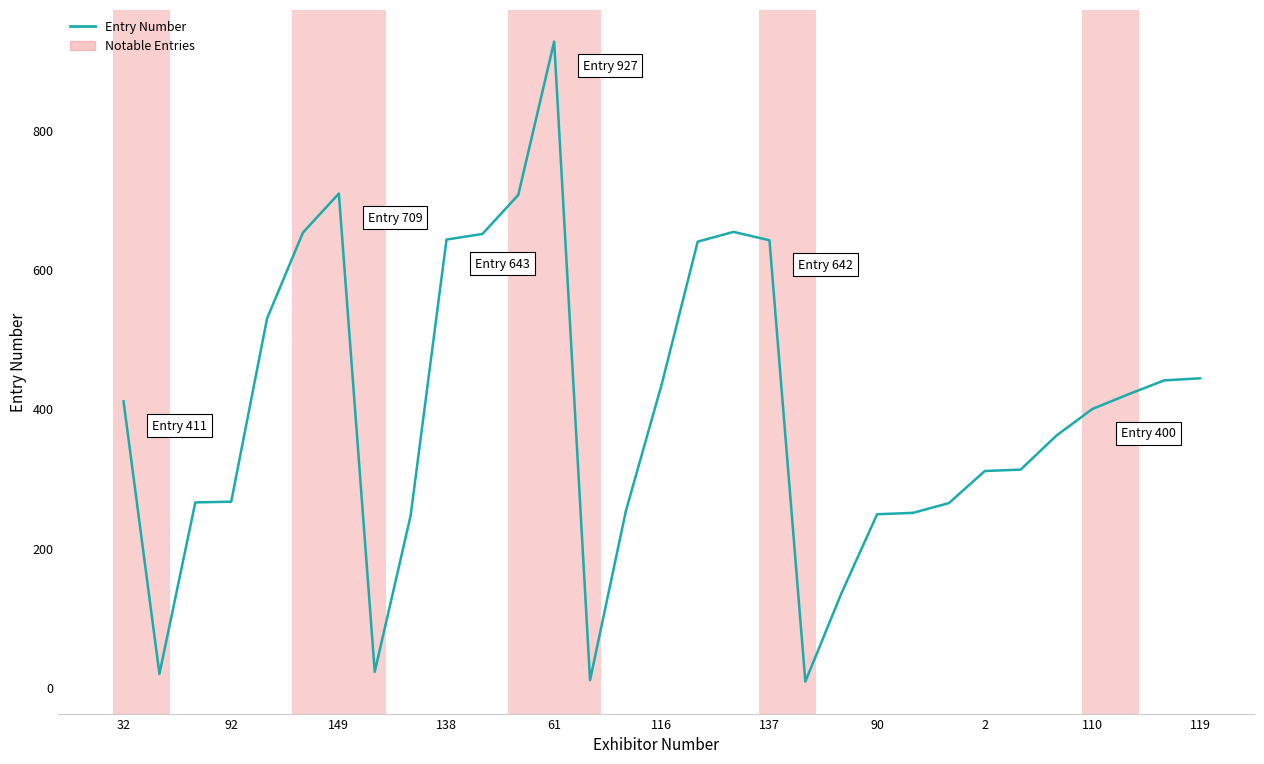

What is the difference between the second highest and second lowest values?

698